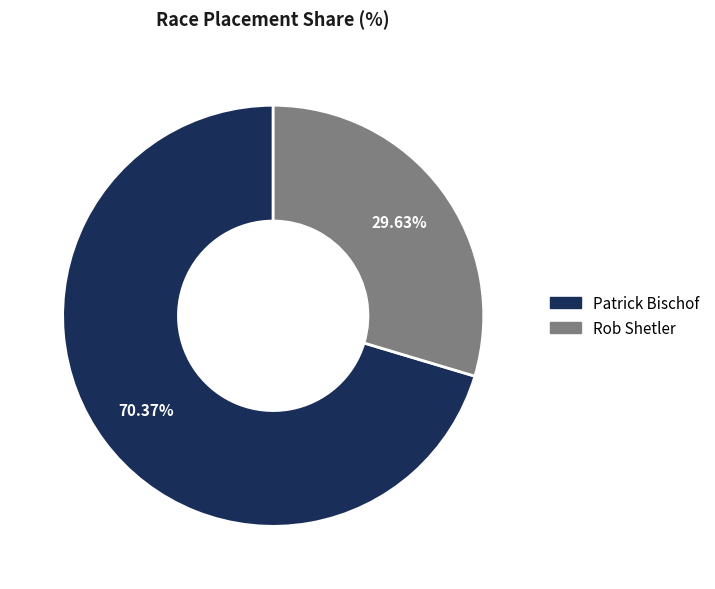

Which has a higher value, Rob Shetler or Patrick Bischof?

Patrick Bischof